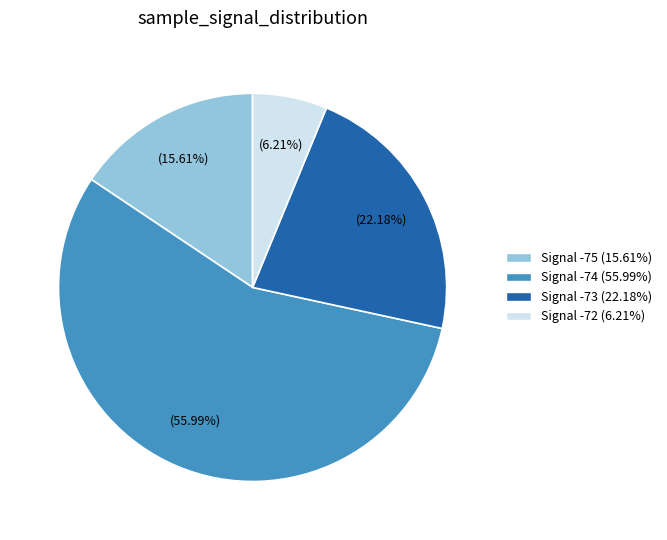

How many segments does this pie chart have?

4